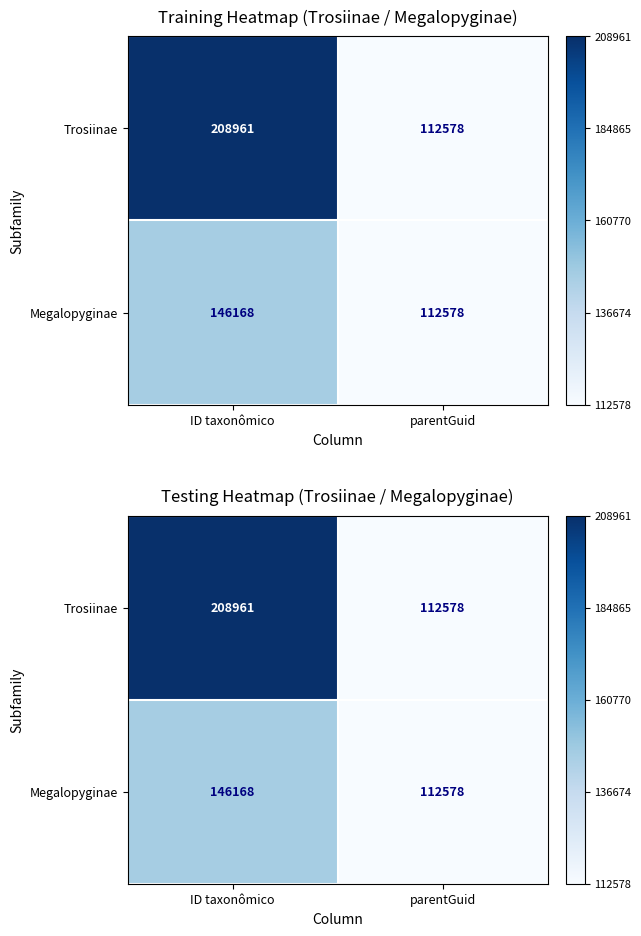

Which series changed the most between ID taxonômico and parentGuid?

Trosiinae